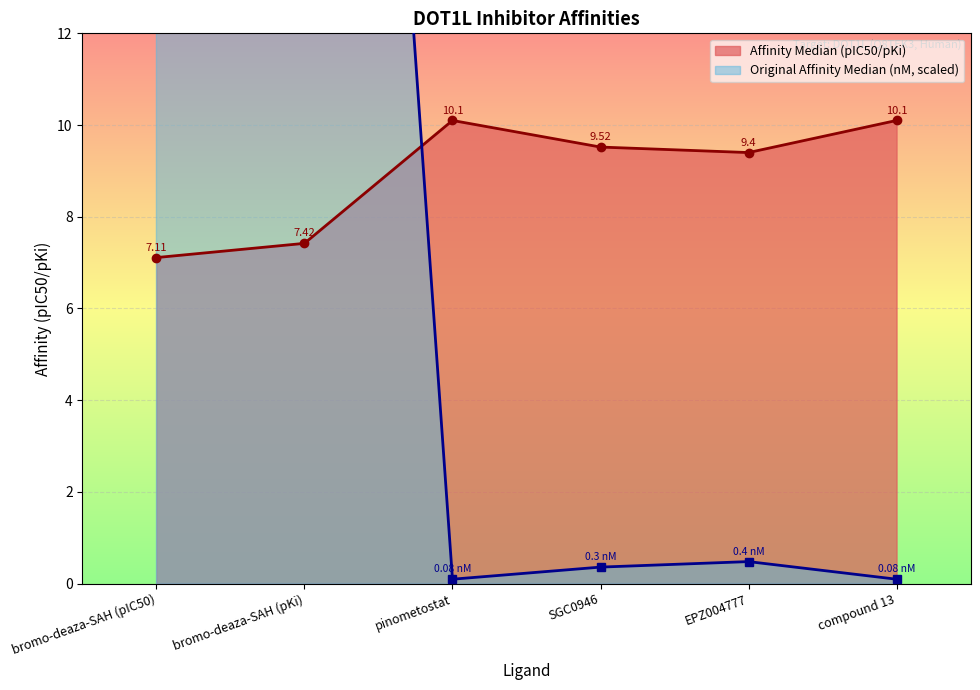

What is the label of the 4th point from the right?

pinometostat